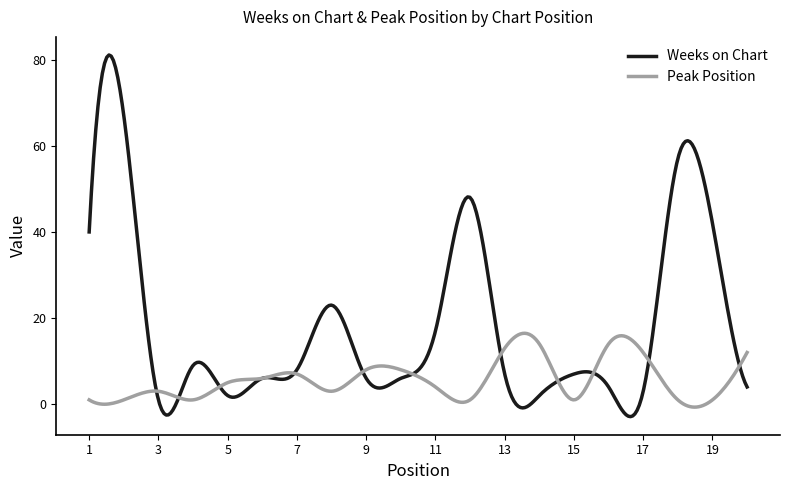

List the series in order of their overall mean, highest first.

Weeks on Chart, Peak Position